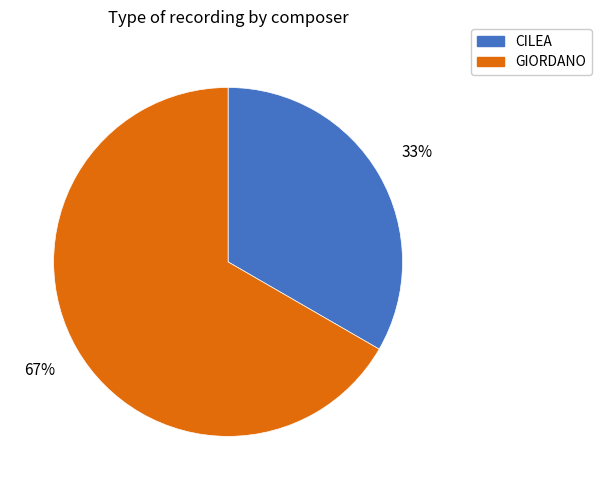

The CILEA slice represents 33% of the pie. True or false?

True